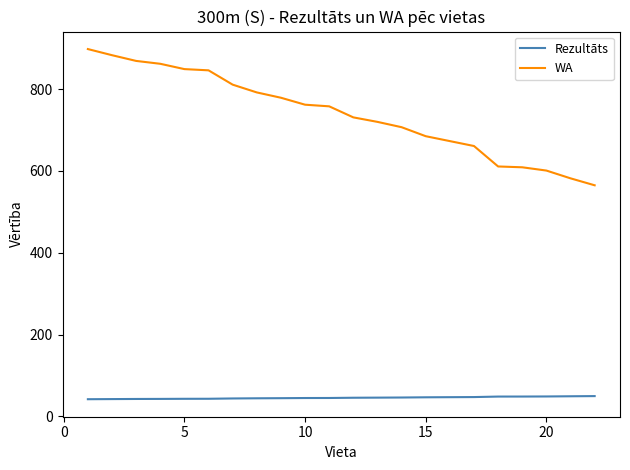

What is the sum of all Rezultāts values?

1003.3